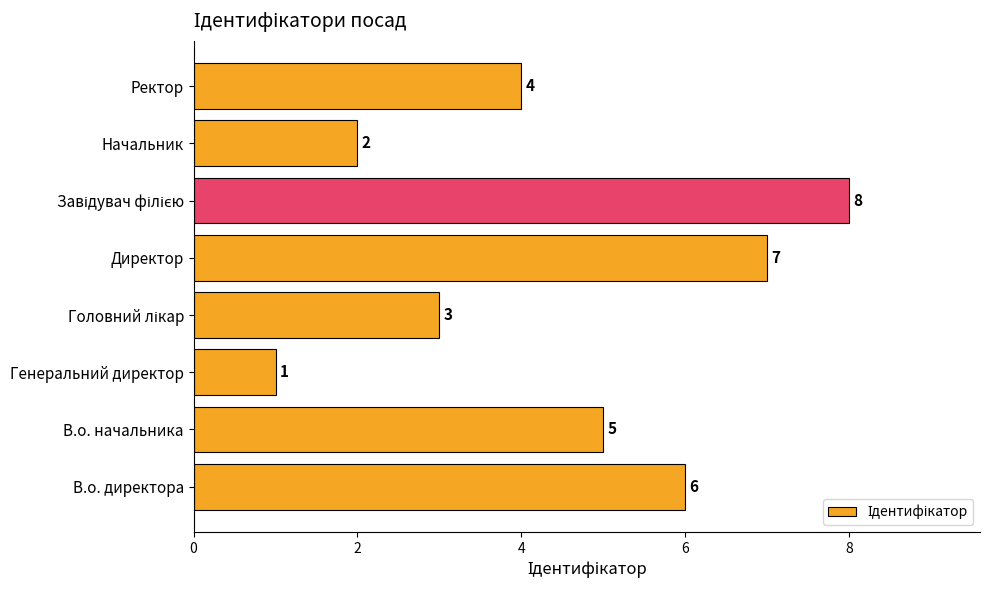

Are the bars grouped side by side (vs. stacked)?

No